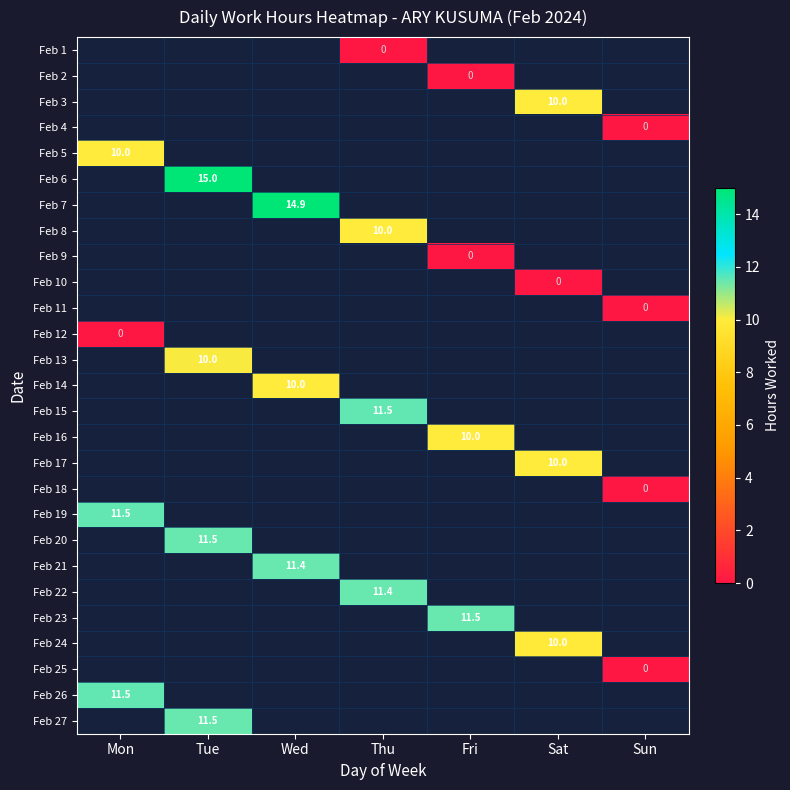

What is the difference between the highest and lowest values at Thu?

11.5